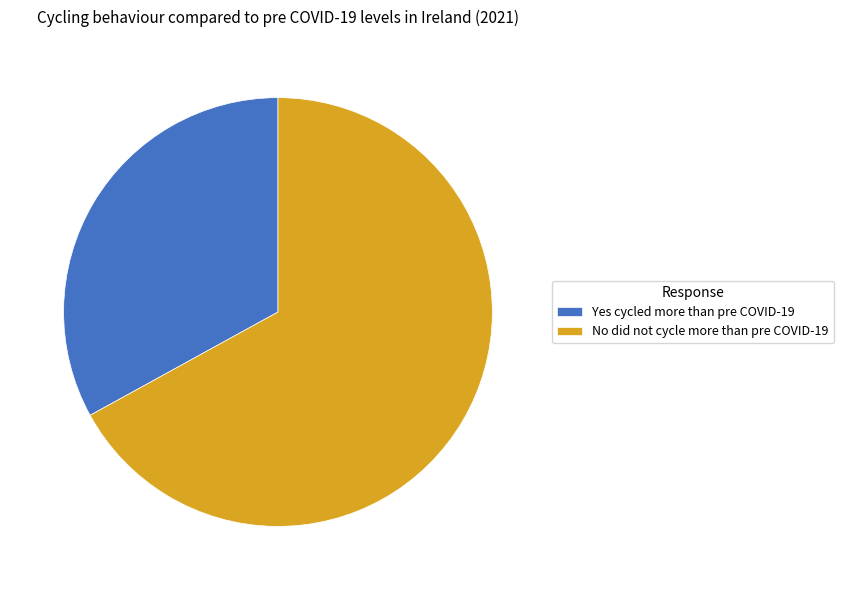

Which slice is the smallest?

Yes cycled more than pre COVID-19